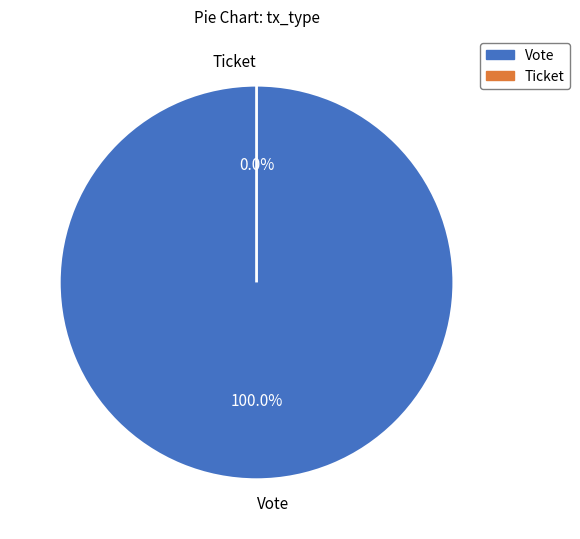

To the nearest percent, what is the difference between the largest and smallest slice percentages?

100%